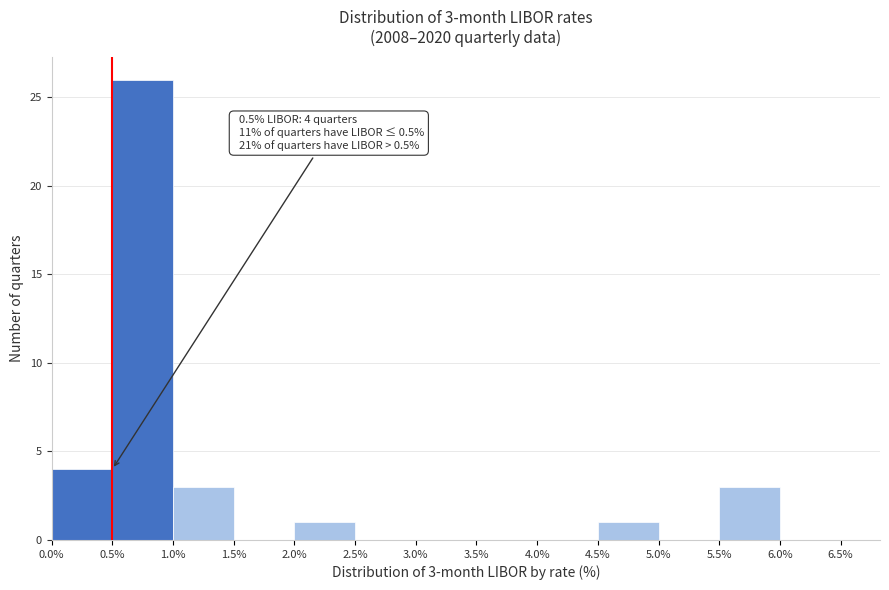

Which range on the x-axis has the tallest bar?

0.5% to 1.0%